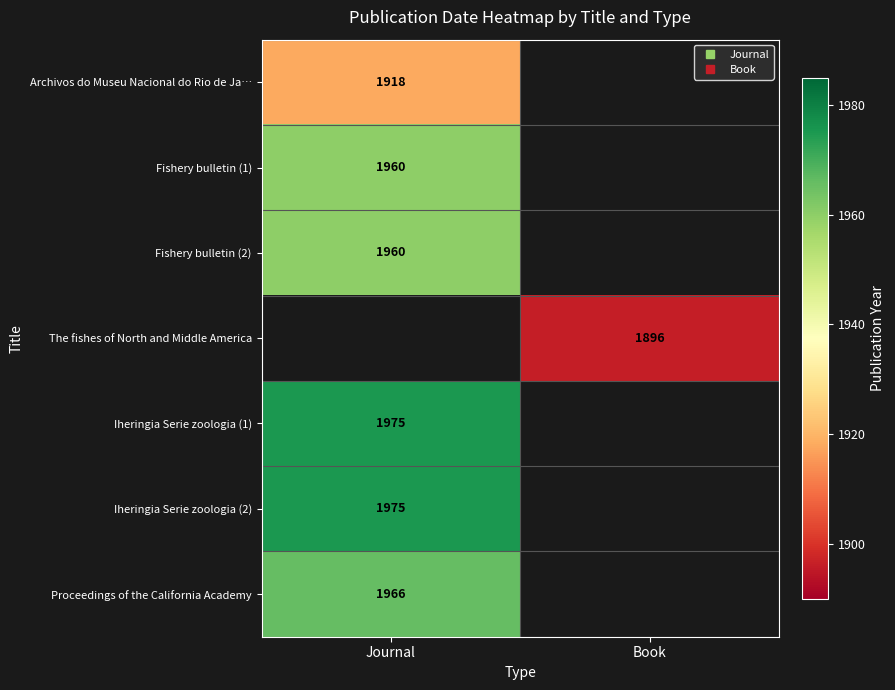

How many data points does each series have?

2